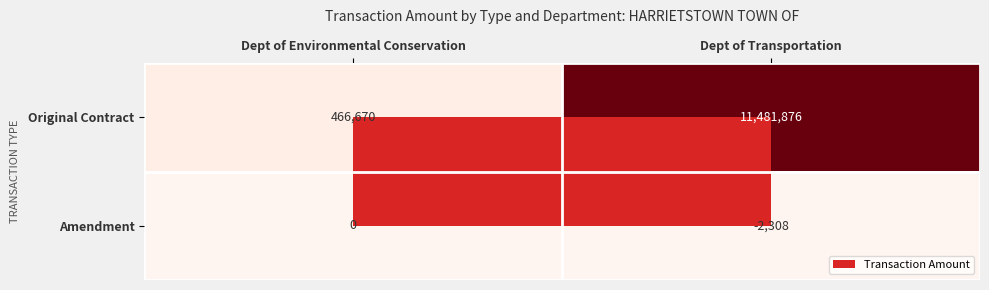

Rank the categories by Original Contract value from highest to lowest.

Dept of Transportation, Dept of Environmental Conservation